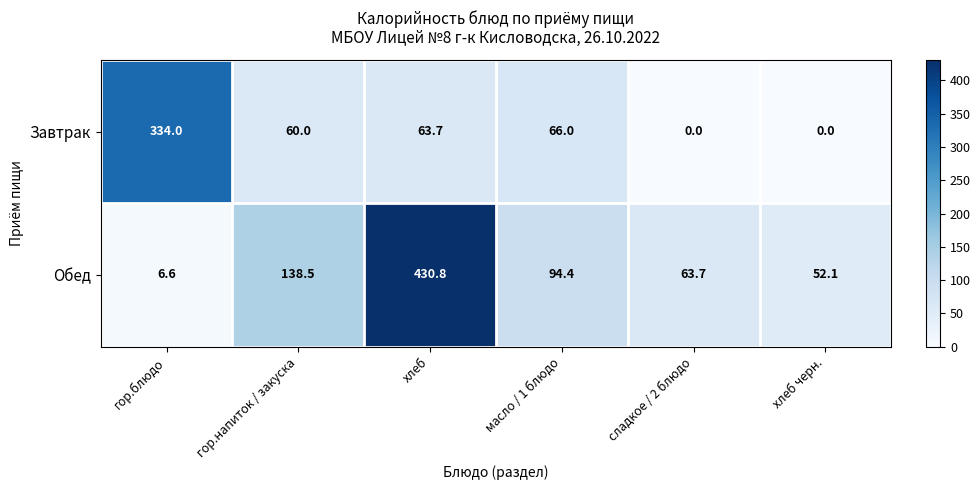

Which category has the highest value across all series?

хлеб